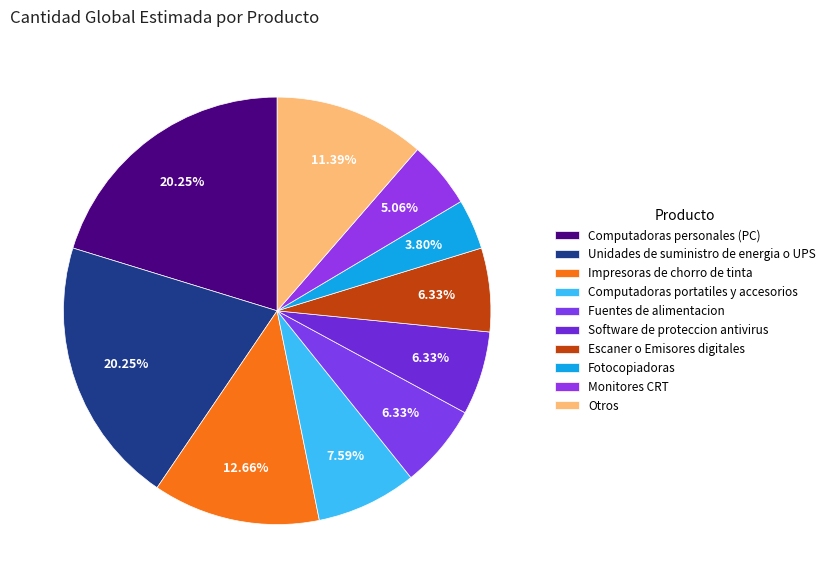

To the nearest percent, what portion does Software de proteccion antivirus represent?

6%